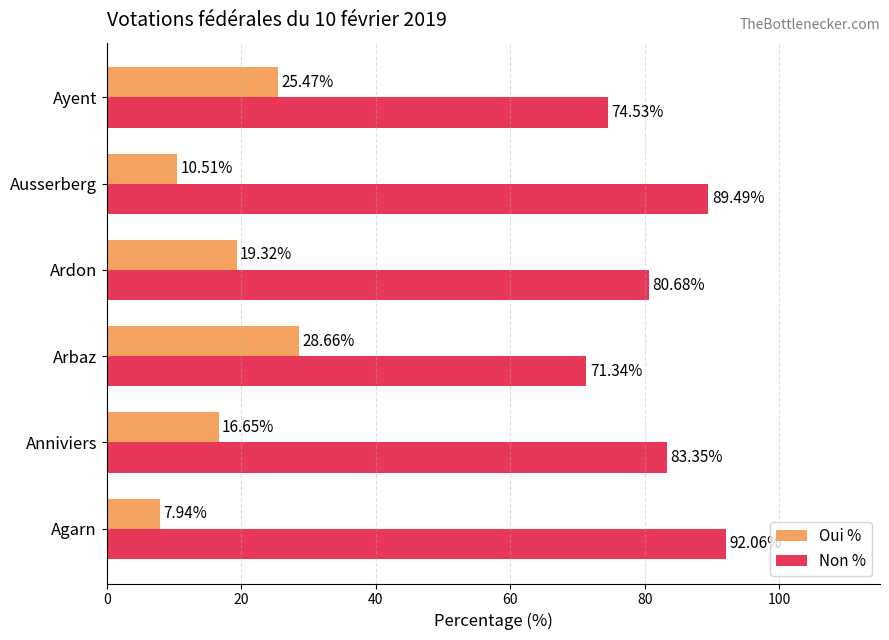

What is the spread (max minus min) of values at Ausserberg?

79.0